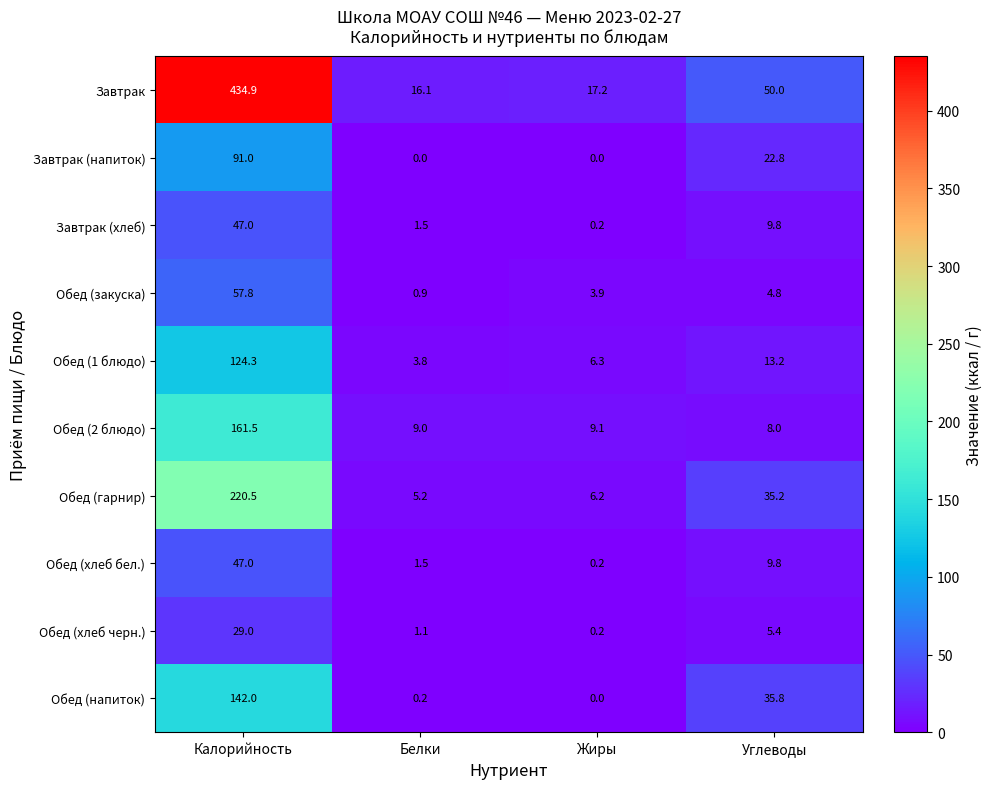

What is the difference between the Завтрак values at Углеводы and Калорийность?

384.9